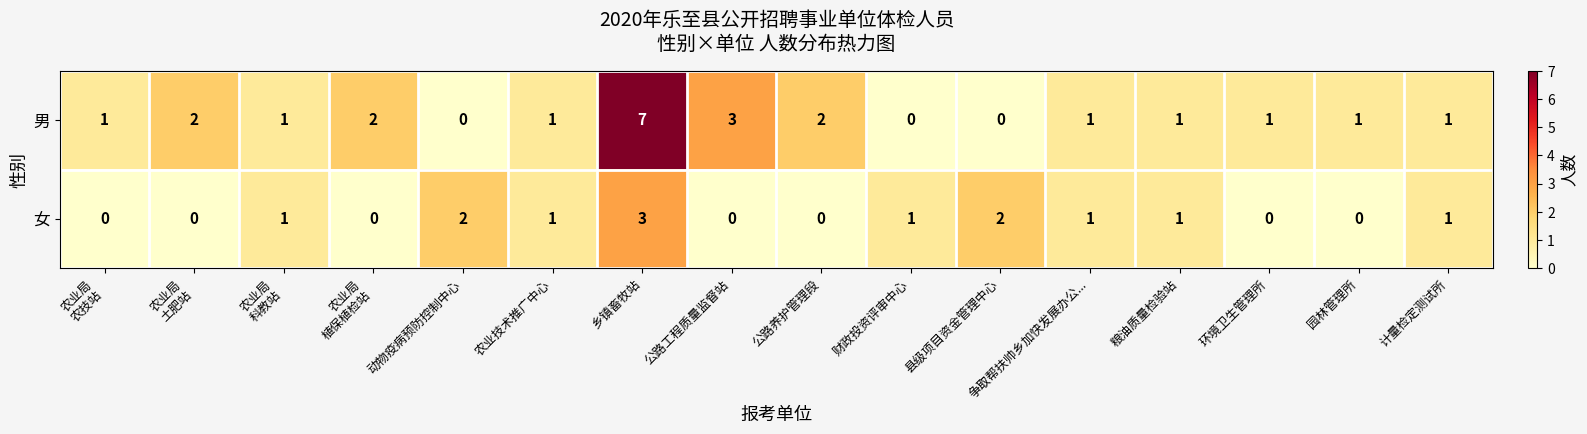

Read the 男 value at 乡镇畜牧站.

7